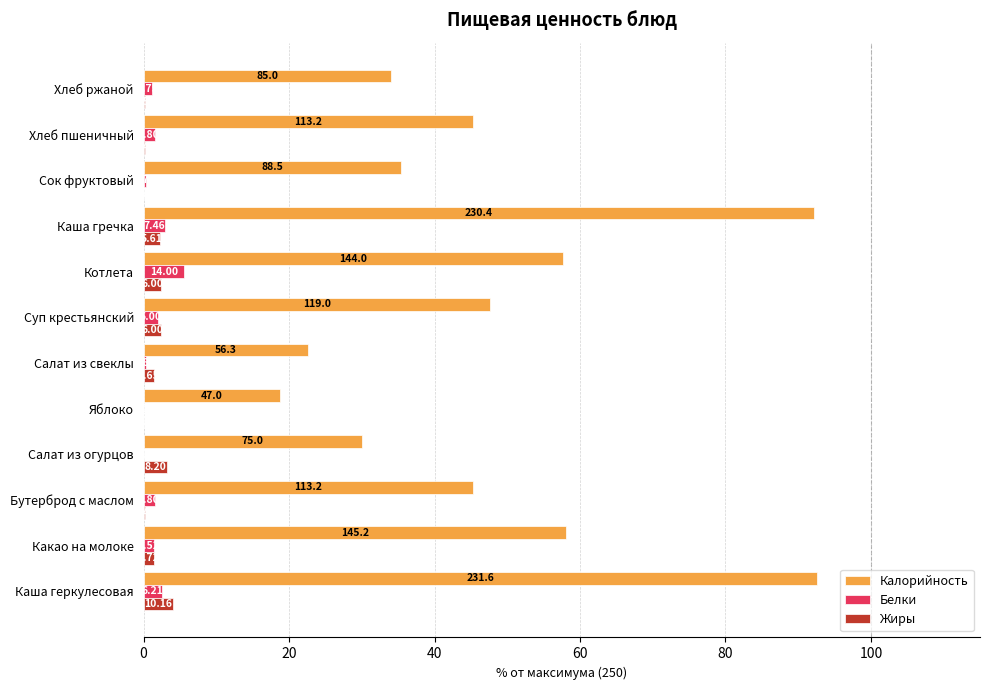

What are all the series names shown in the legend?

Калорийность, Белки, Жиры